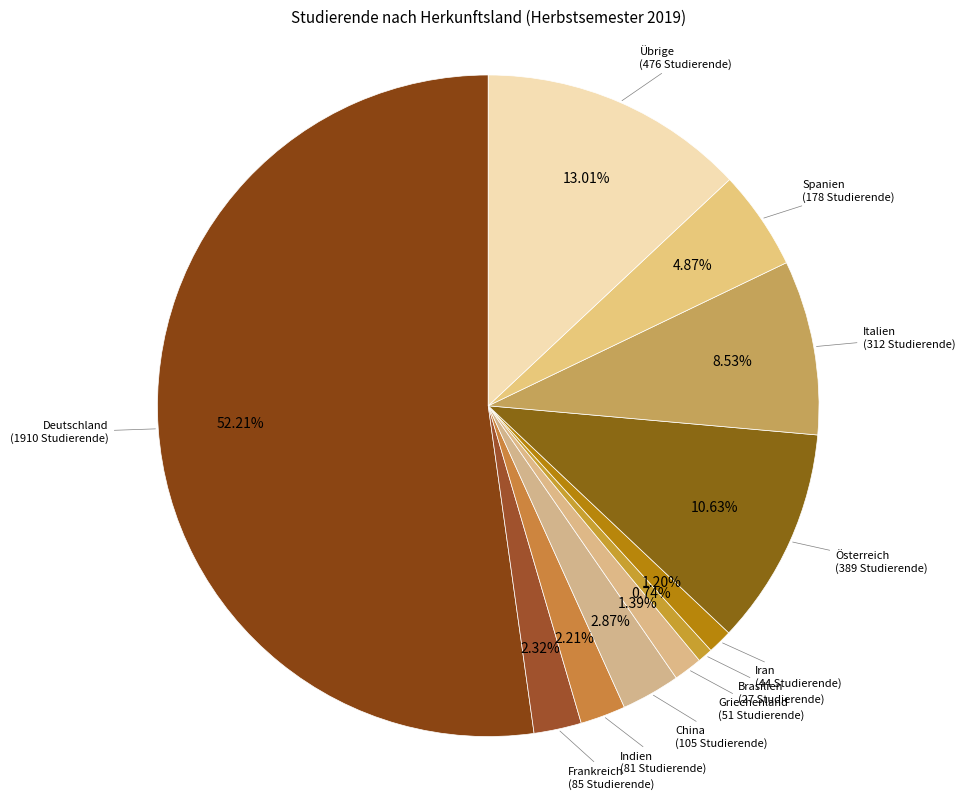

Which slice is the smallest?

Brasilien